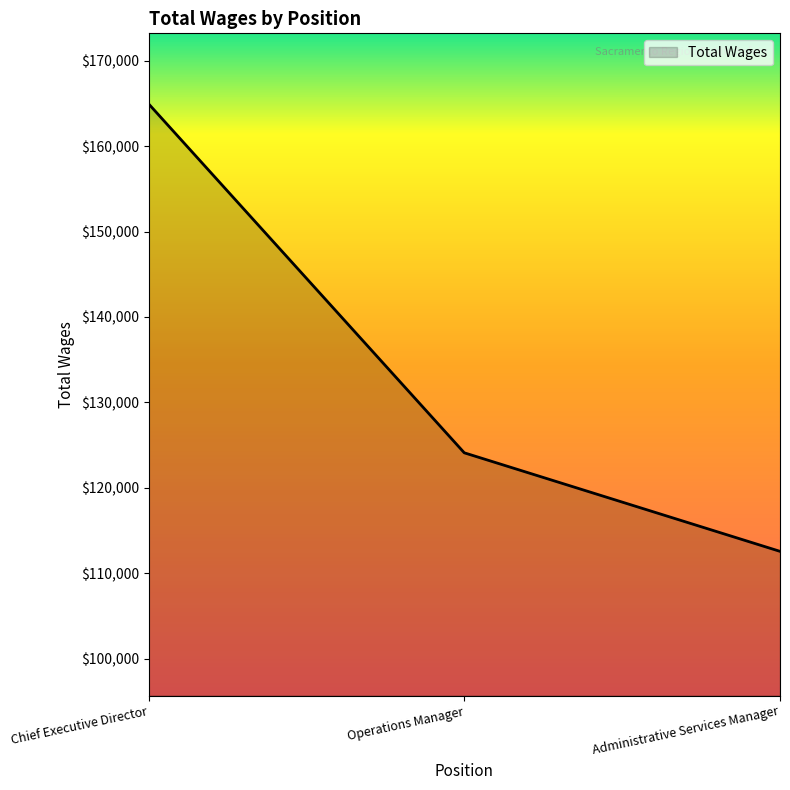

Reading left to right, list all the values displayed in this chart.

Chief Executive Director=164958	Operations Manager=124090	Administrative Services Manager=112552